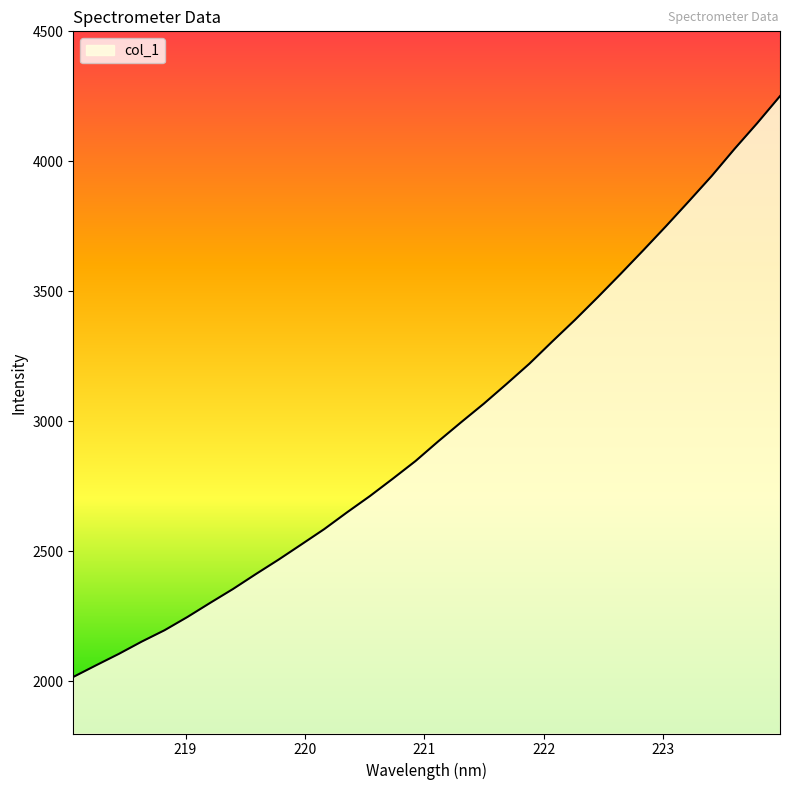

What is the maximum value shown in the chart?

4250.9